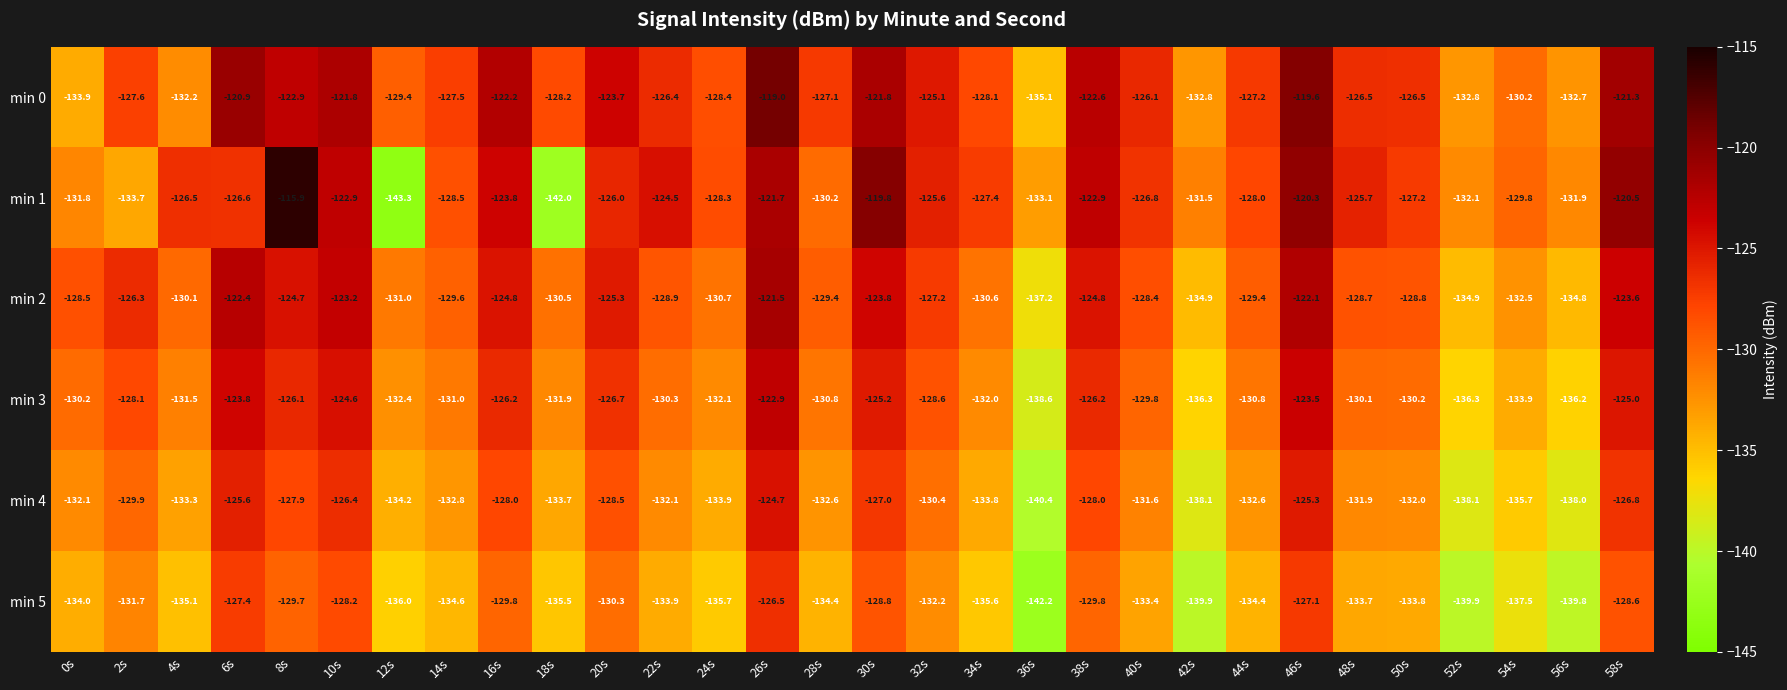

What is the lowest value of the min 0 series?

-135.1